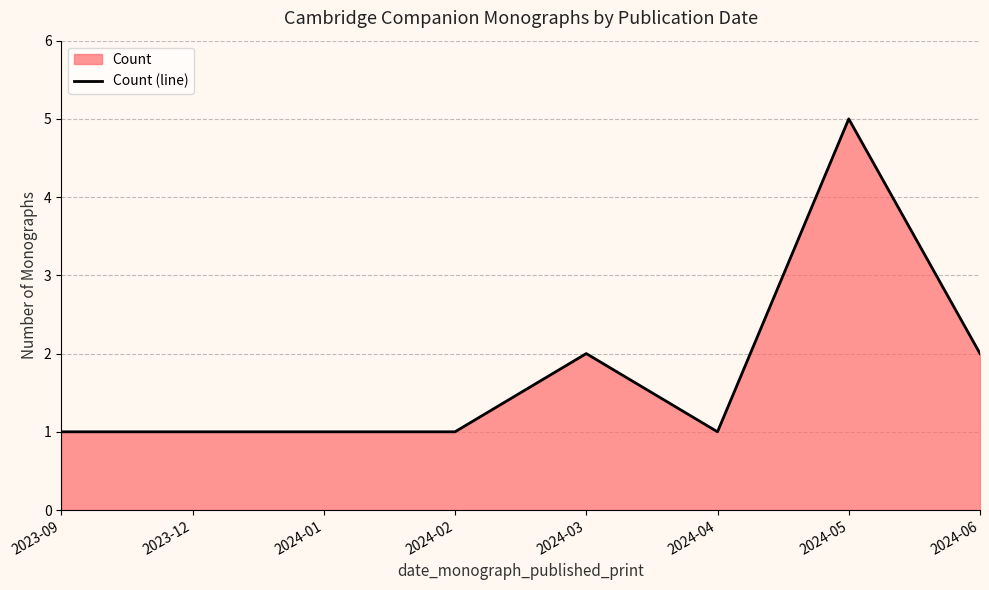

At which label is the value closest to 3?

2024-03